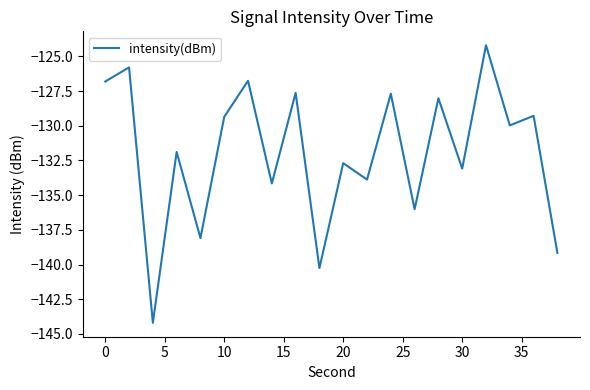

What is the smallest value displayed?

-144.2